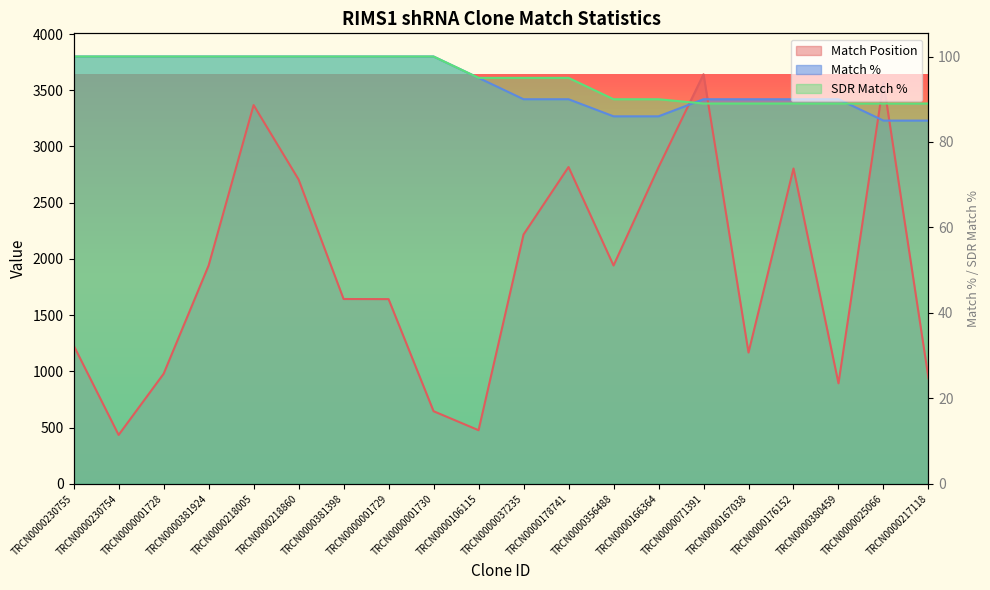

At which label is SDR Match % closest to 3591?

TRCN0000106115